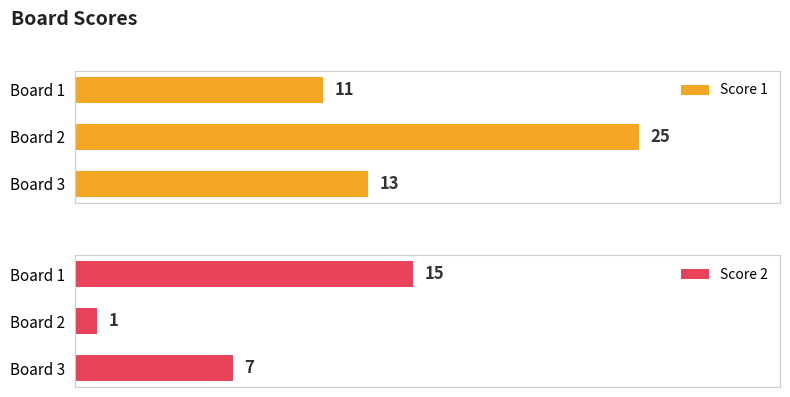

What is the average value of the Score 2 series?

8